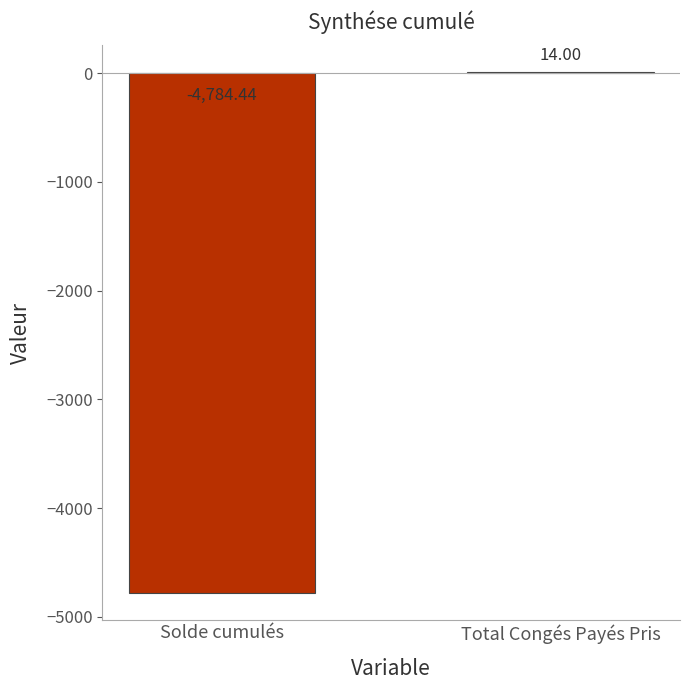

Are the bars horizontal?

No